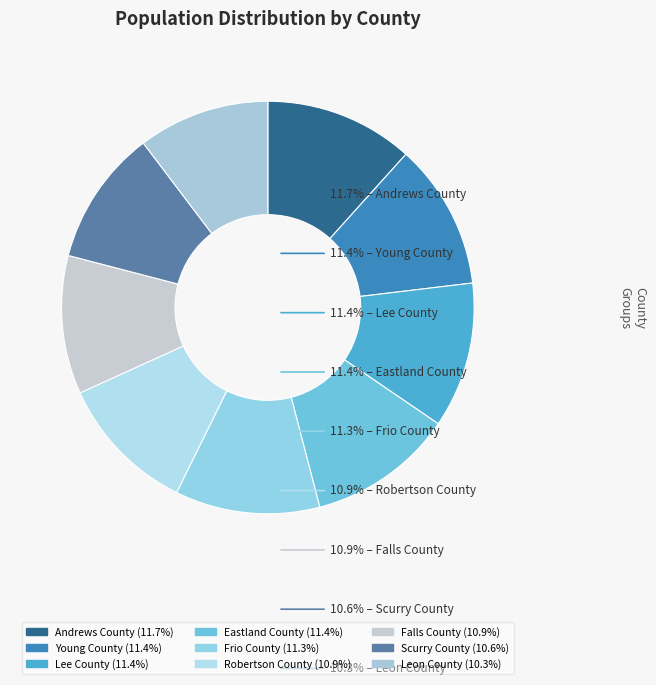

Does Frio County account for over 50% of the chart?

No